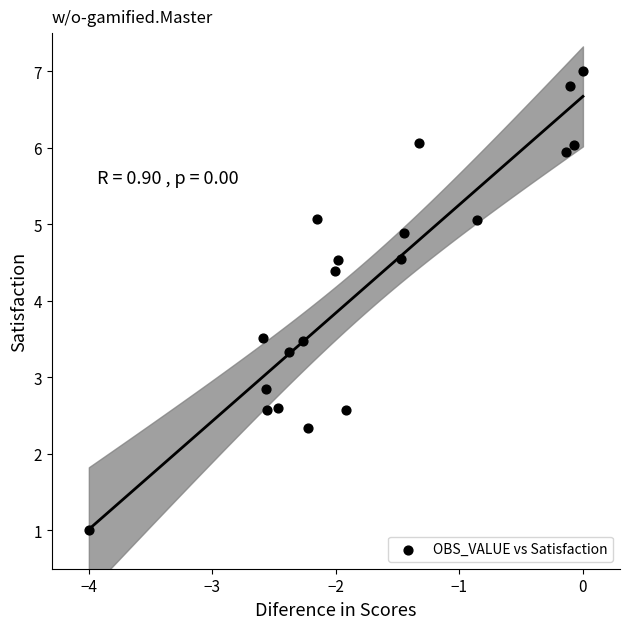

What Y value in the scatter plot is closest to 4?

4.4